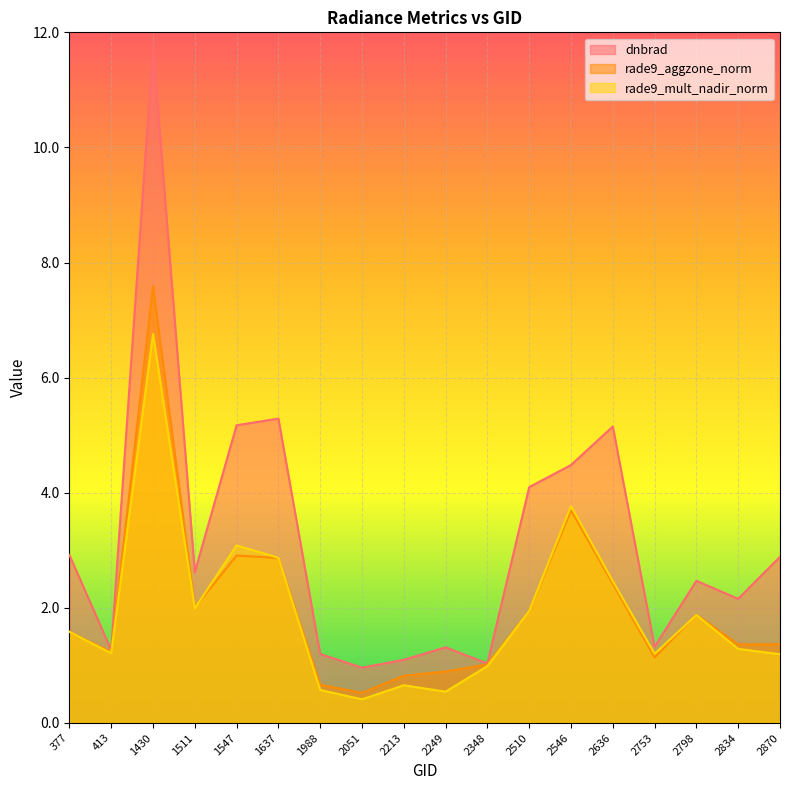

Between 2051 and 2753, which is larger?

2753